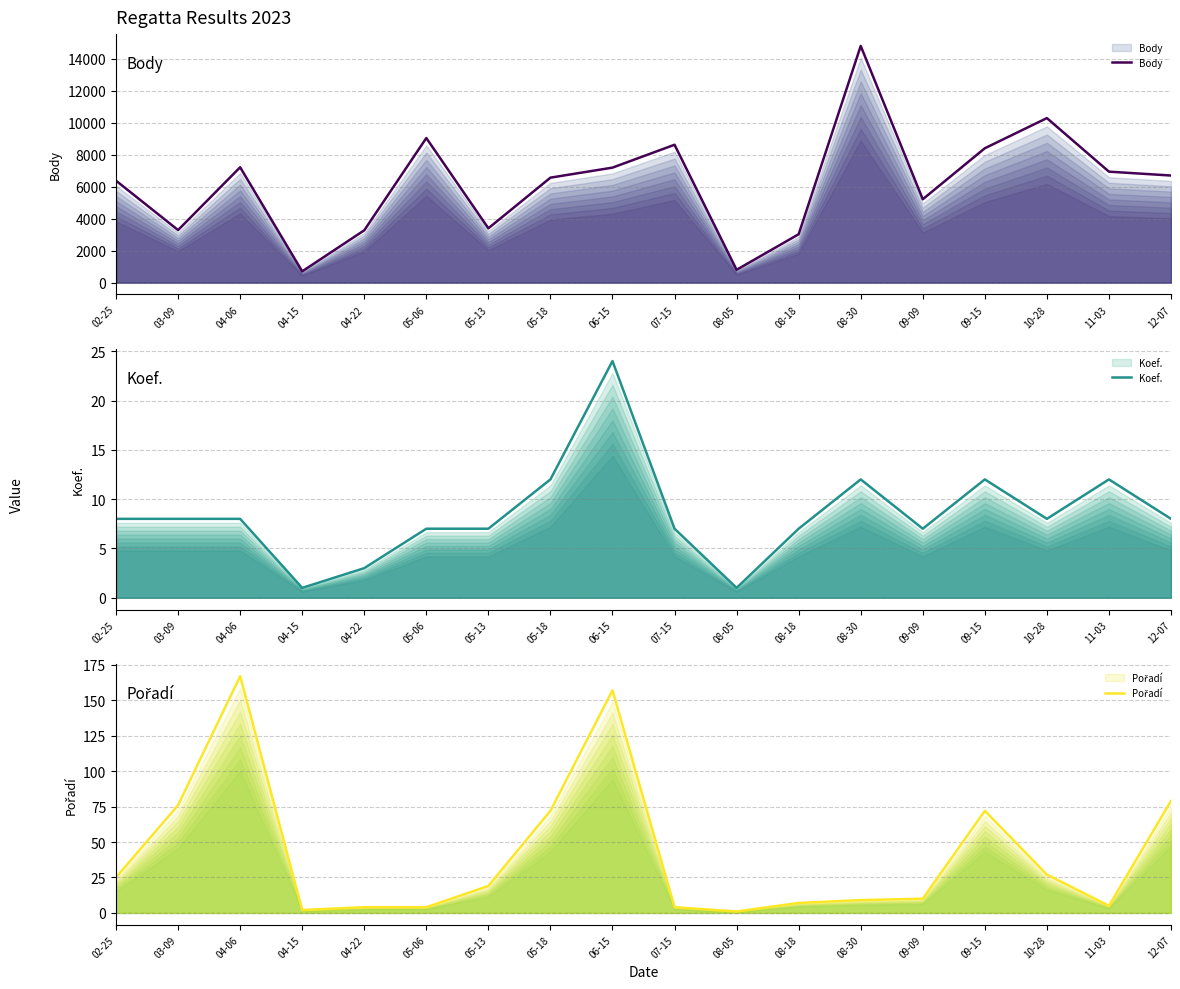

True or false: Koef. and Body cross at least once.

False